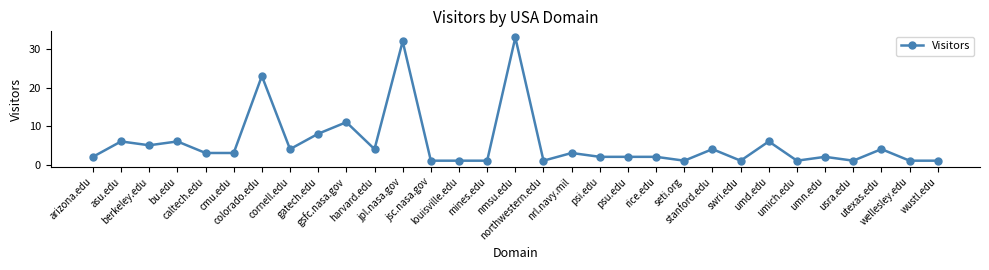

Count the number of data series in this chart.

1